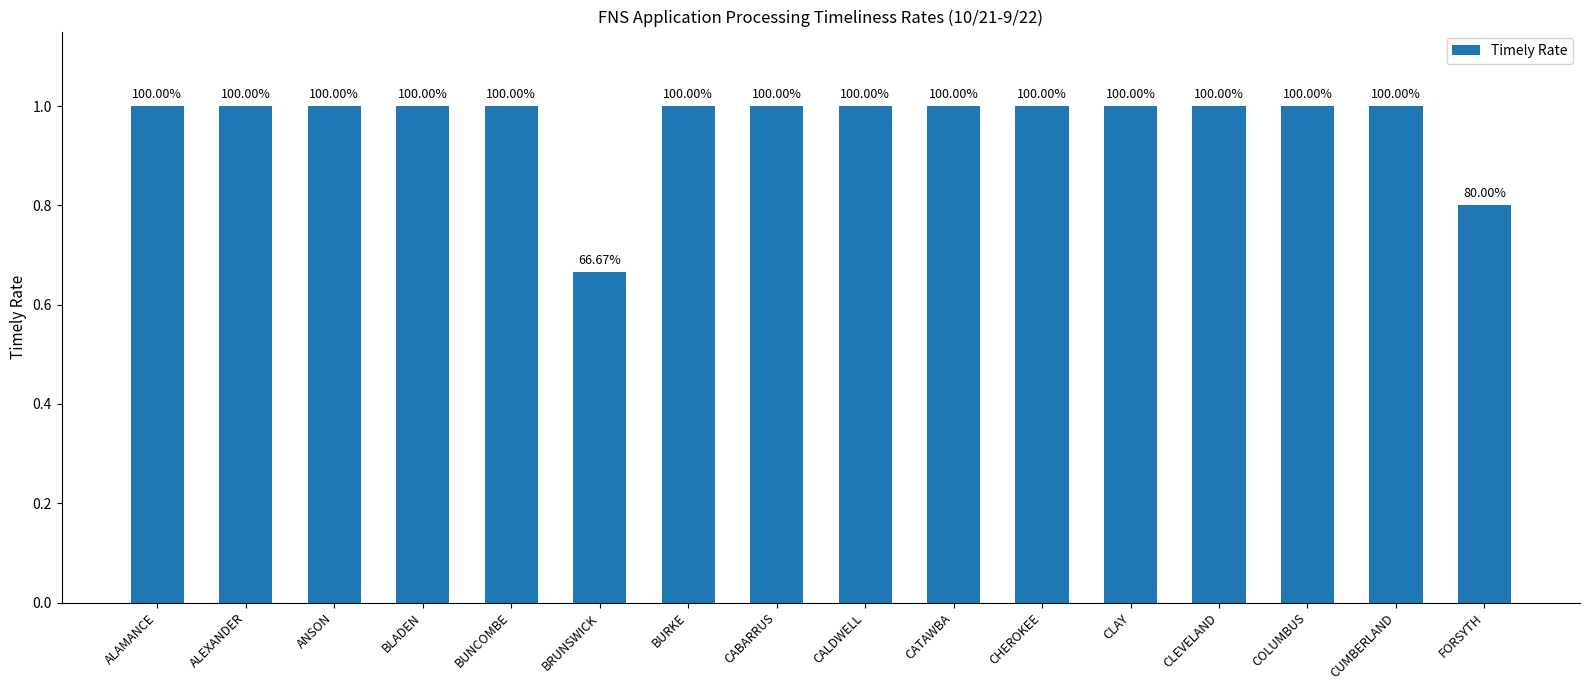

What is the average value?

1.0